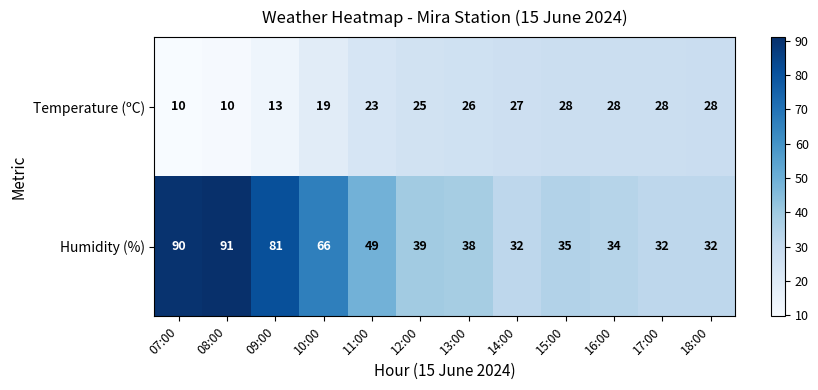

Rank the series by their average value, from highest to lowest.

Humidity (%), Temperature (ºC)